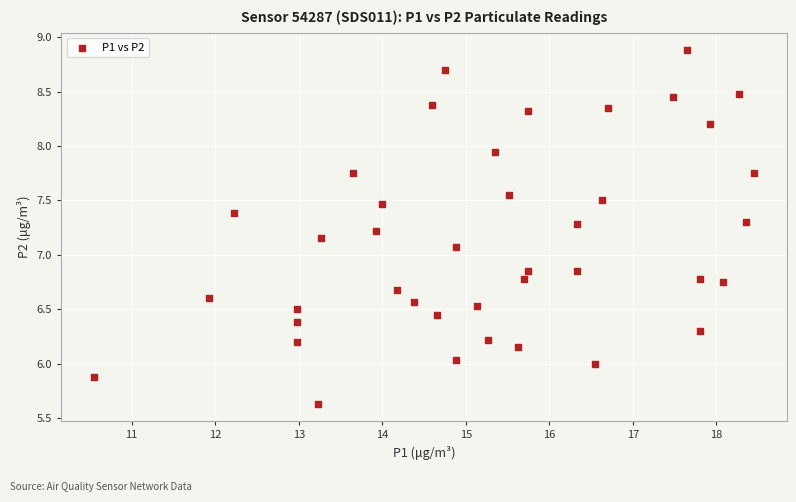

What Y value in the scatter plot is closest to 7?

7.1